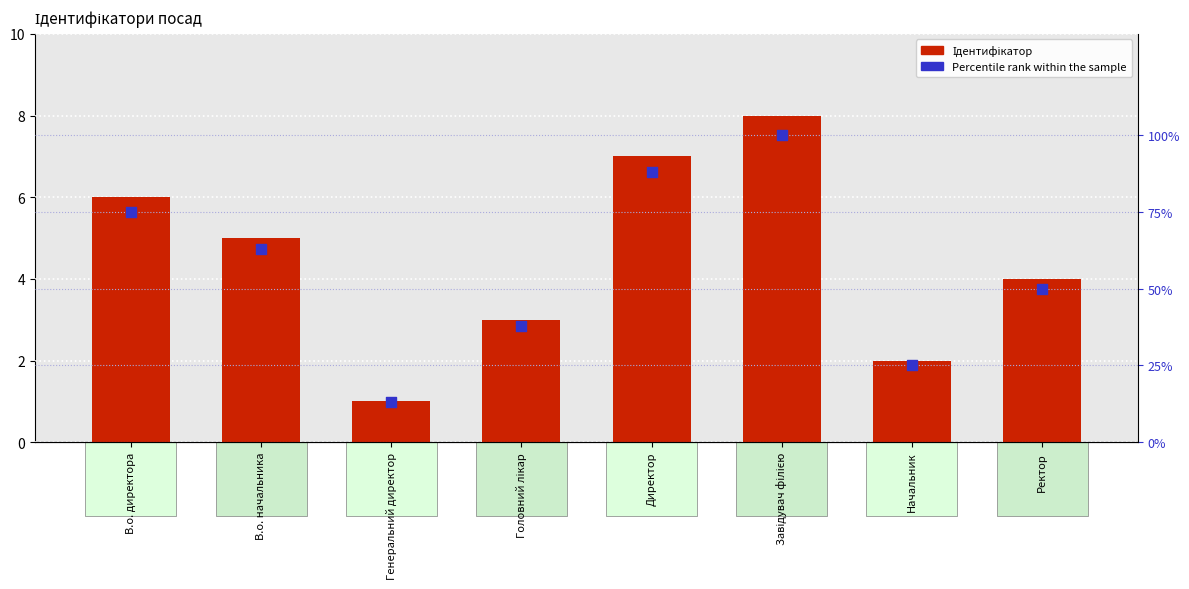

Which series contains the highest Y value?

Percentile rank